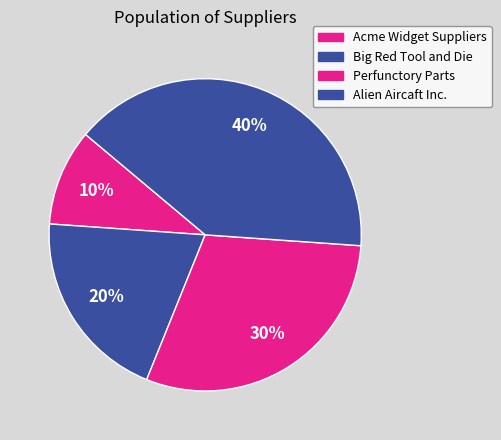

Which slice is the largest?

Alien Aircaft Inc.